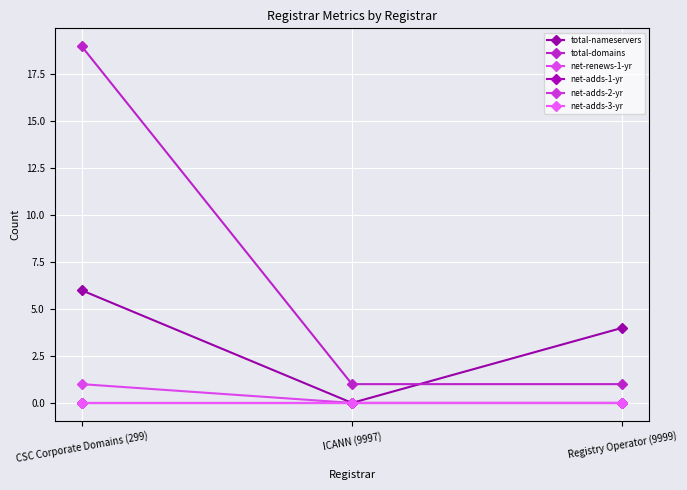

List the labels in order of net-renews-1-yr value, smallest first.

ICANN (9997), Registry Operator (9999), CSC Corporate Domains (299)